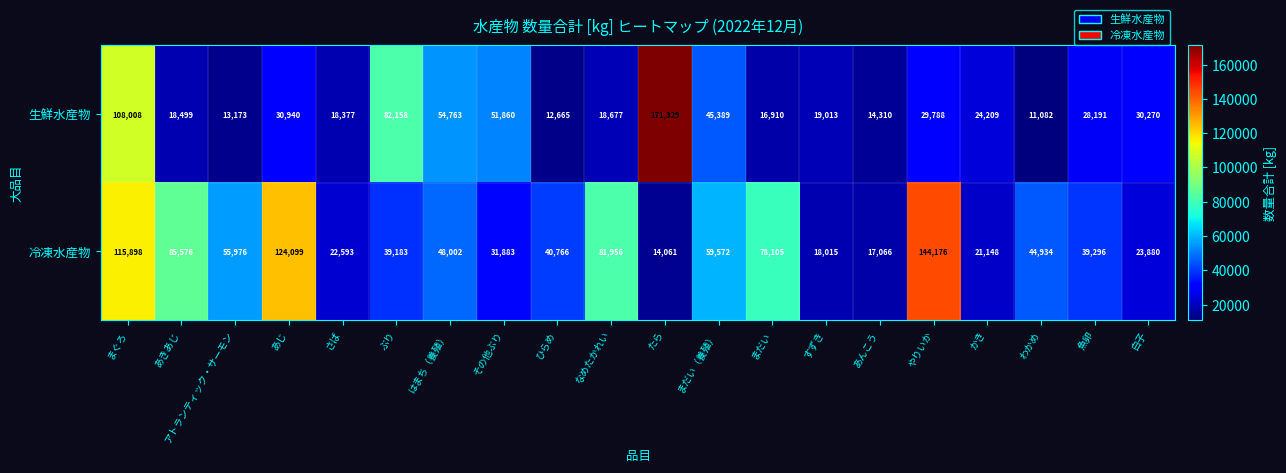

What is the greatest value displayed?

171329